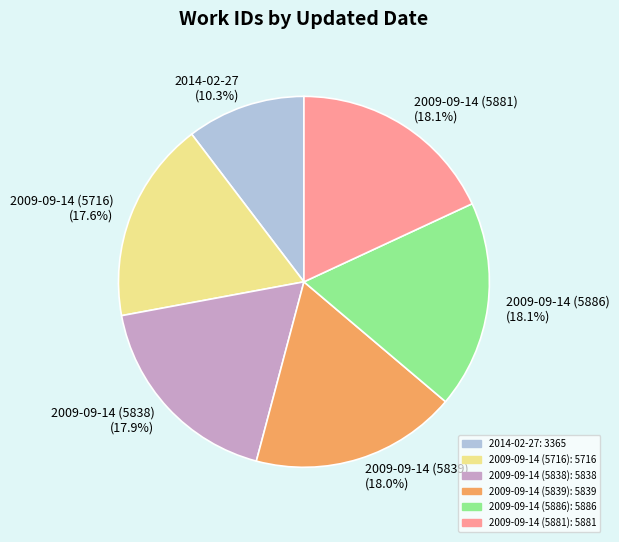

To the nearest percent, what is the combined percentage of 2009-09-14 (5716) and 2009-09-14 (5839)?

36%